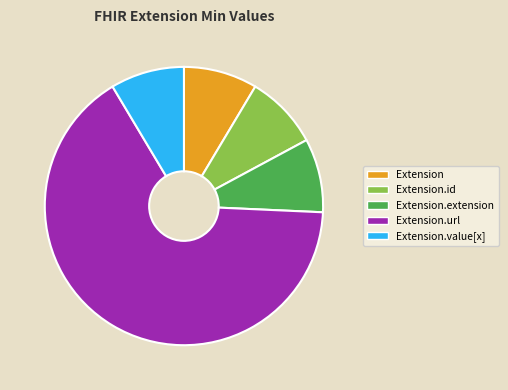

What is the largest slice in the pie chart?

Extension.url